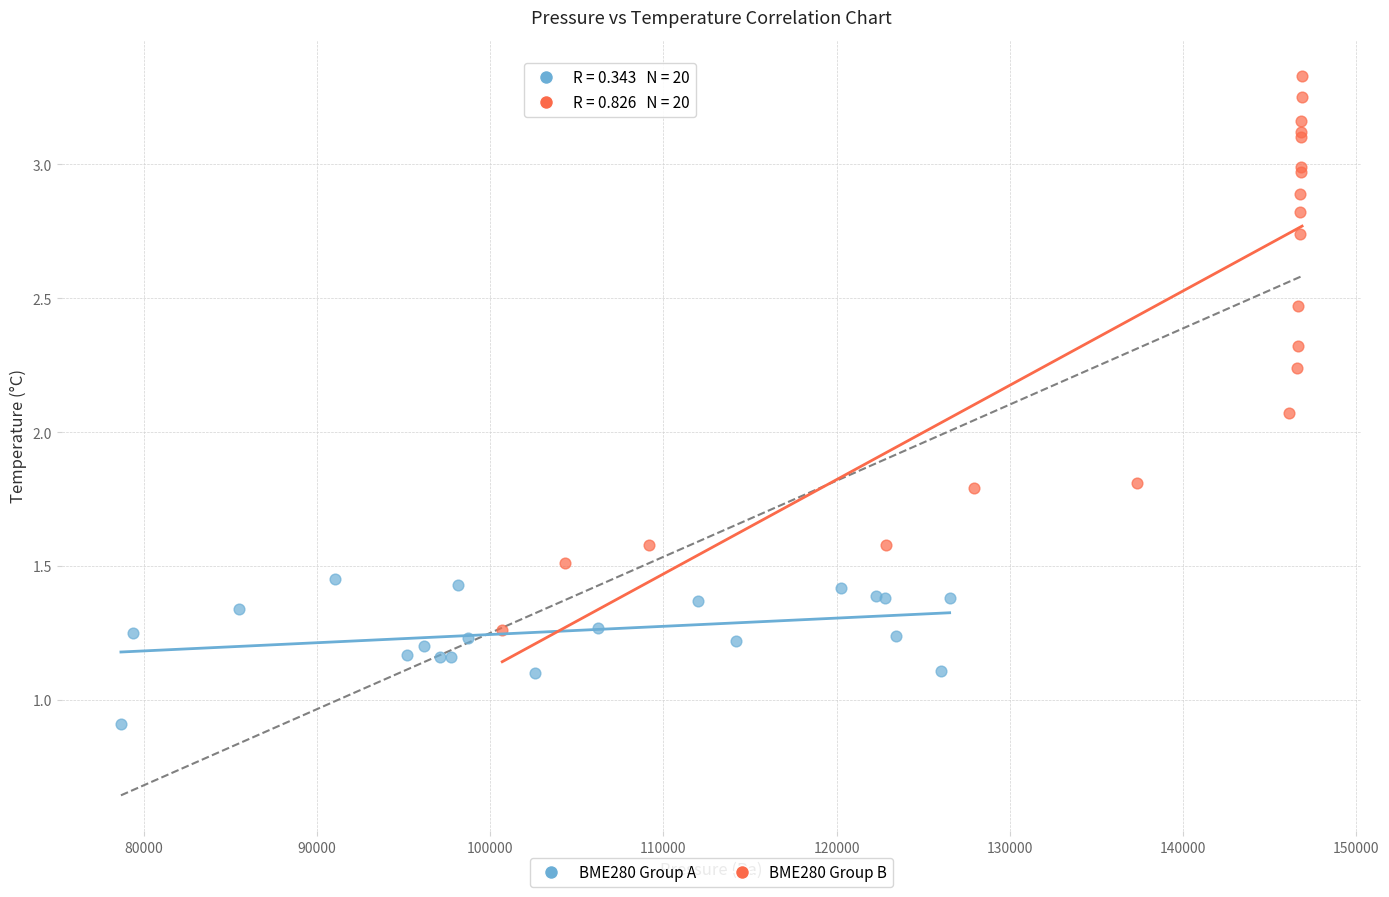

Which series has the widest spread of Y values?

BME280 Group B